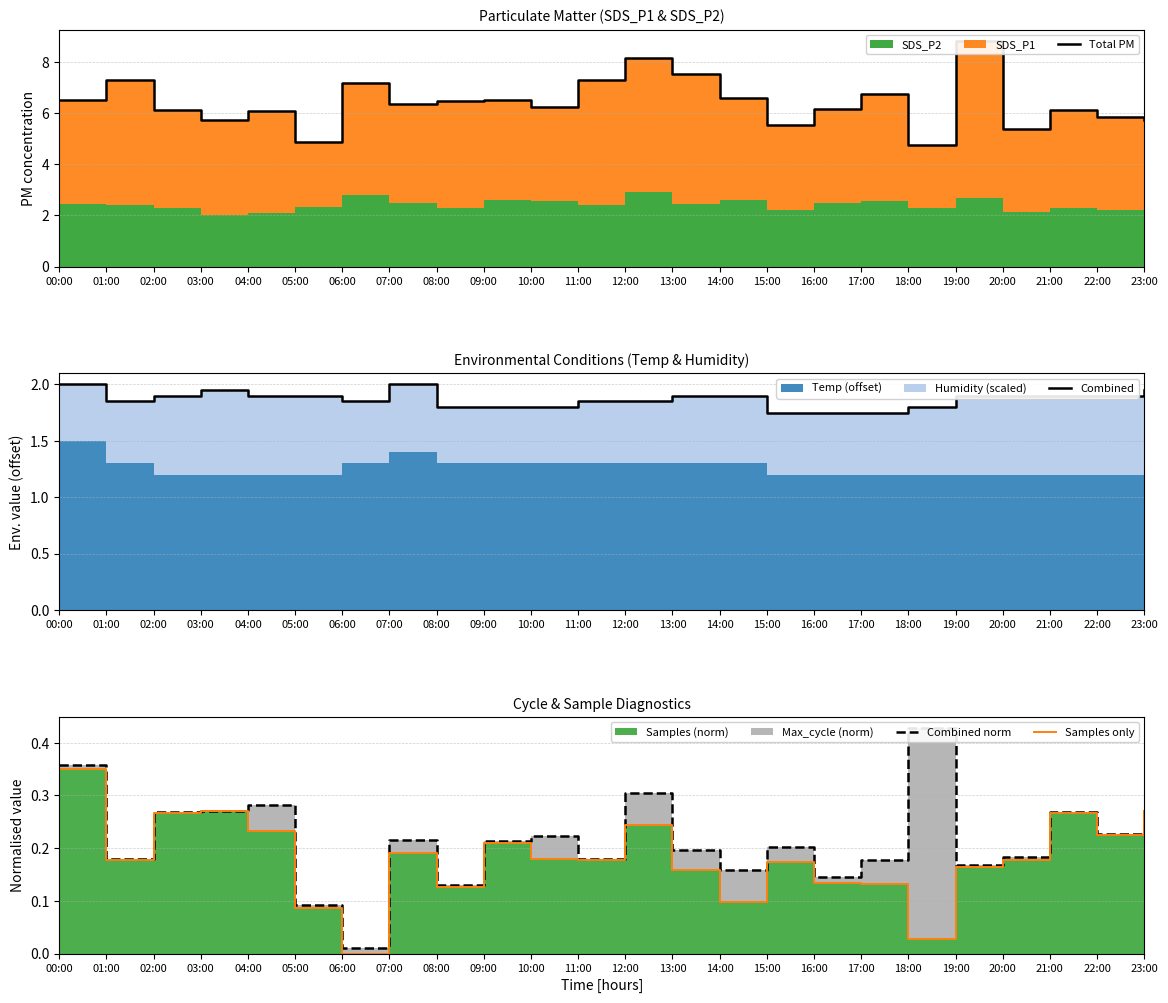

List the series in order of their peak value, lowest first.

Samples only, Combined norm, Combined, Total PM